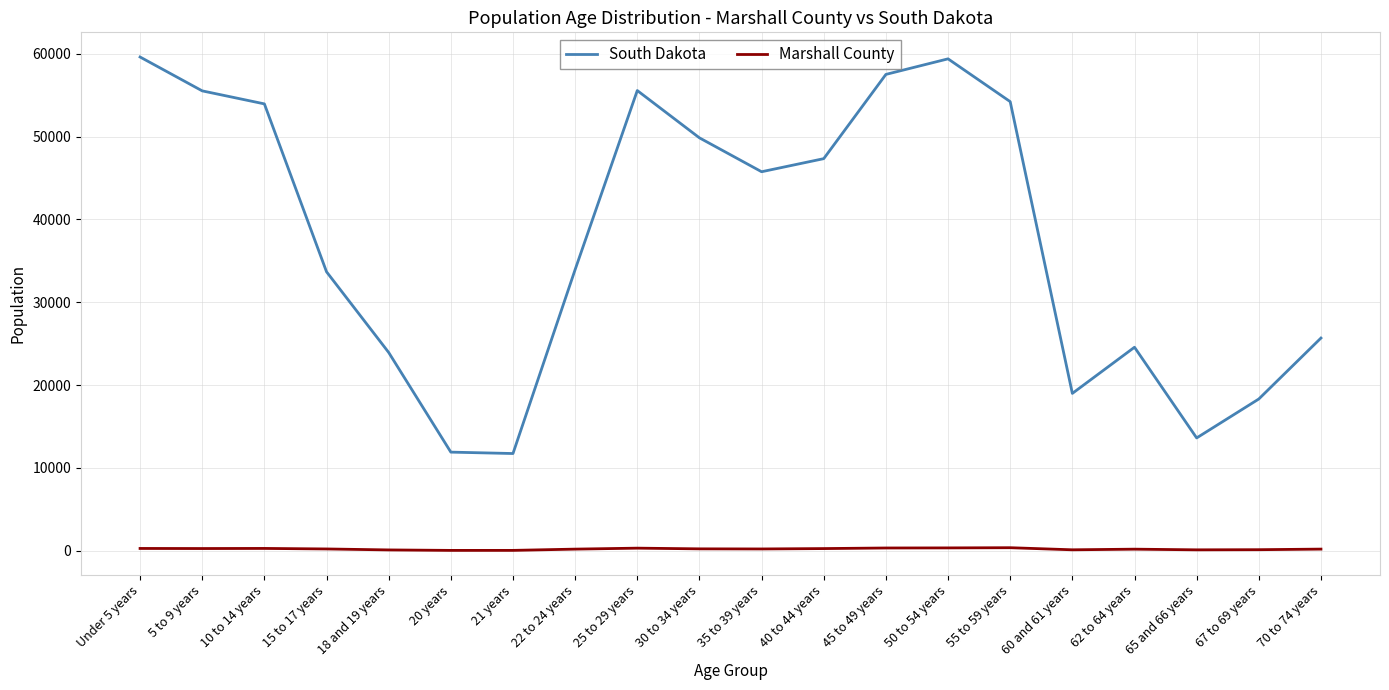

Which series has the largest total across all categories?

South Dakota